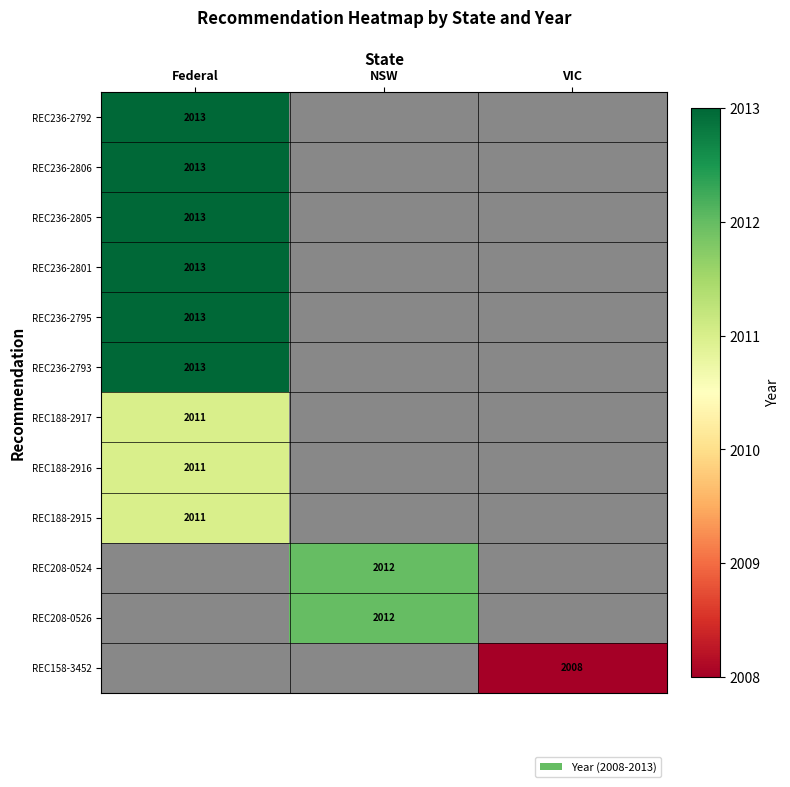

What is the minimum value shown in the chart?

2008.0